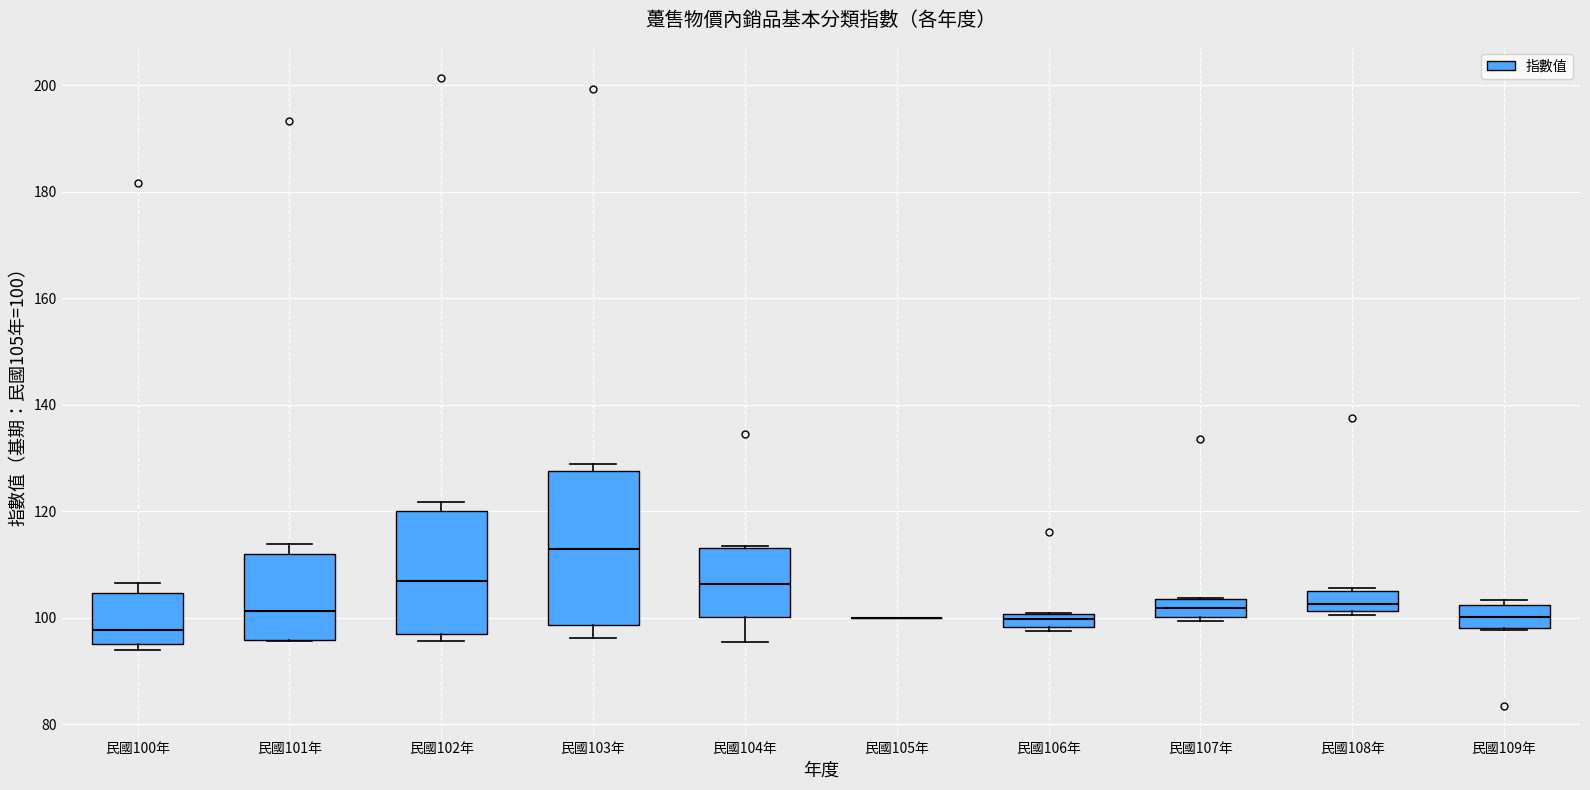

Comparing the boxes themselves (not the whiskers), which one is the tallest?

民國103年